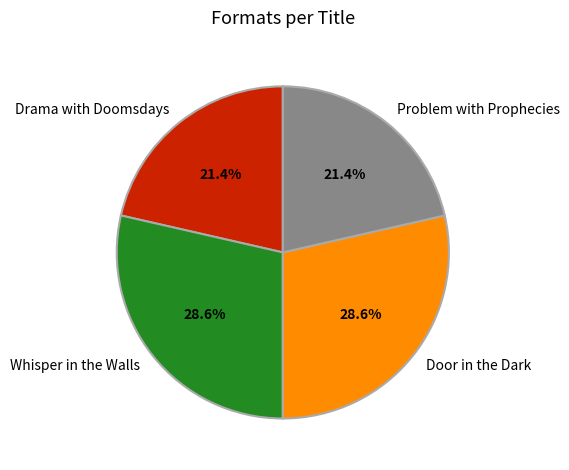

What percentage is the Door in the Dark slice, to the nearest percent?

29%